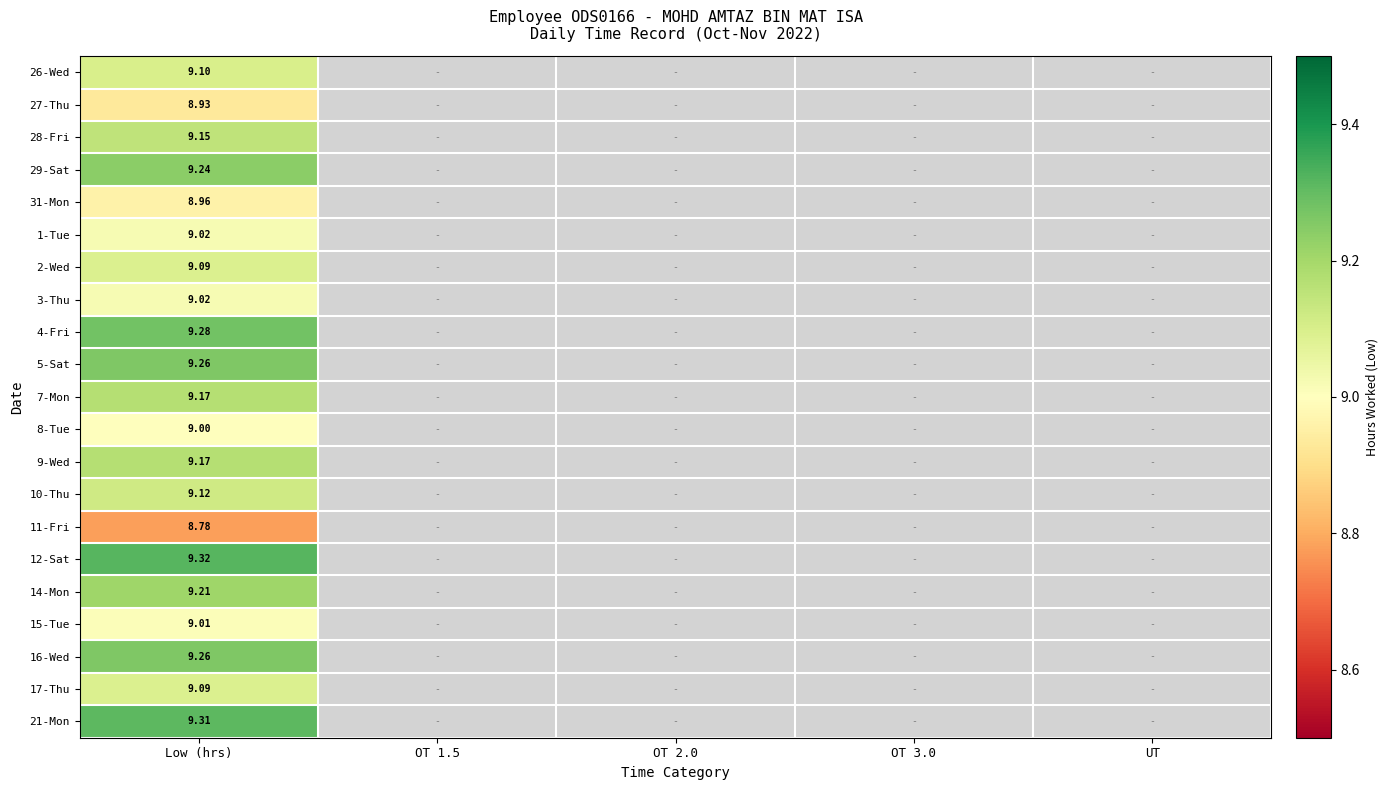

The 9-Wed series shows 0.0 at UT. True or false?

True